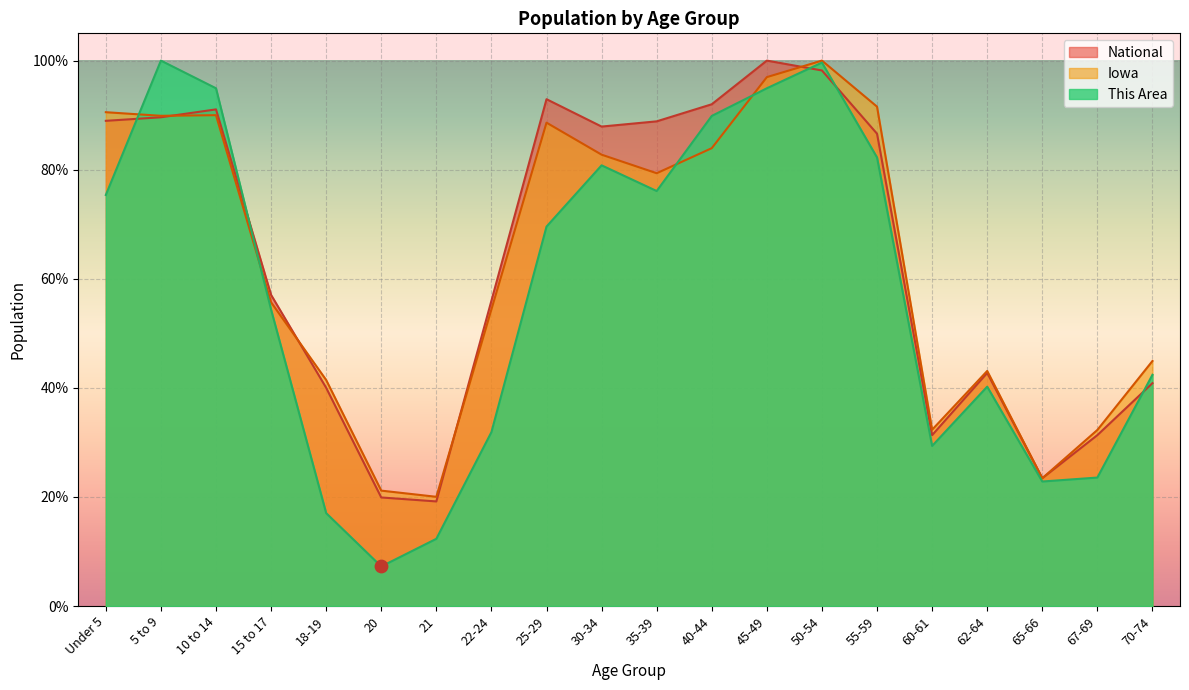

Which series has the largest Y range (max minus min)?

This Area